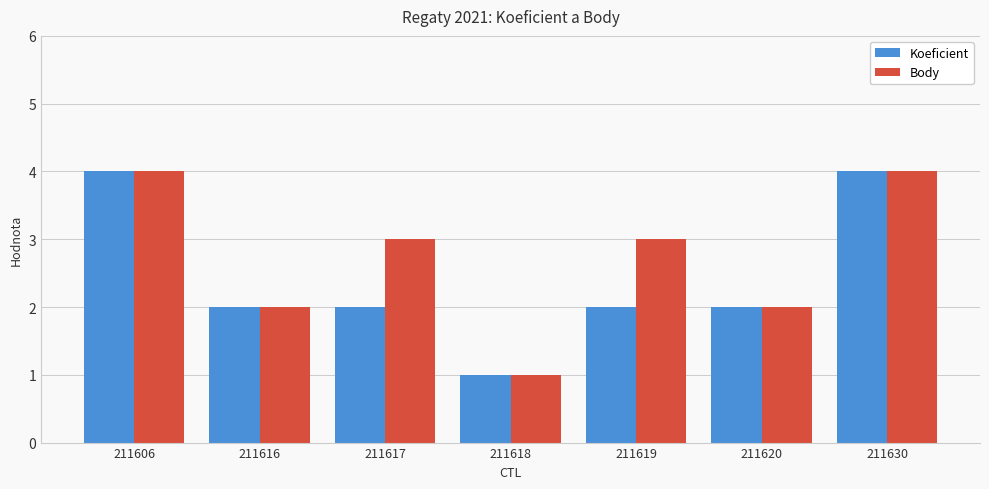

Rank the series at 211617 from lowest to highest value.

Koeficient, Body